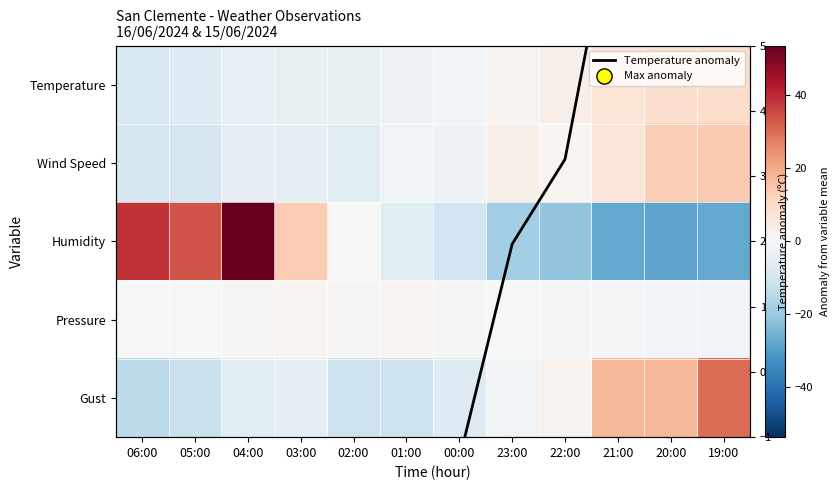

Is the value of Wind Speed at 05:00 greater than the value of Humidity at 01:00?

No